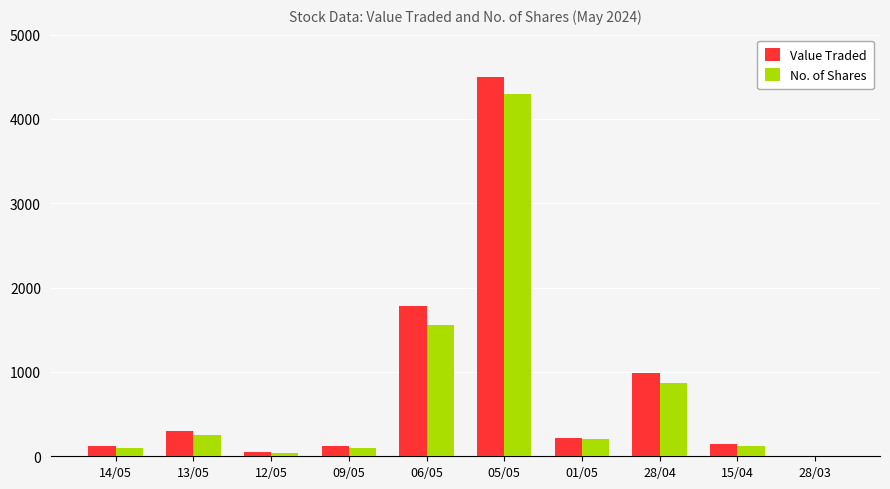

Where is No. of Shares nearest to the value 2151?

06/05